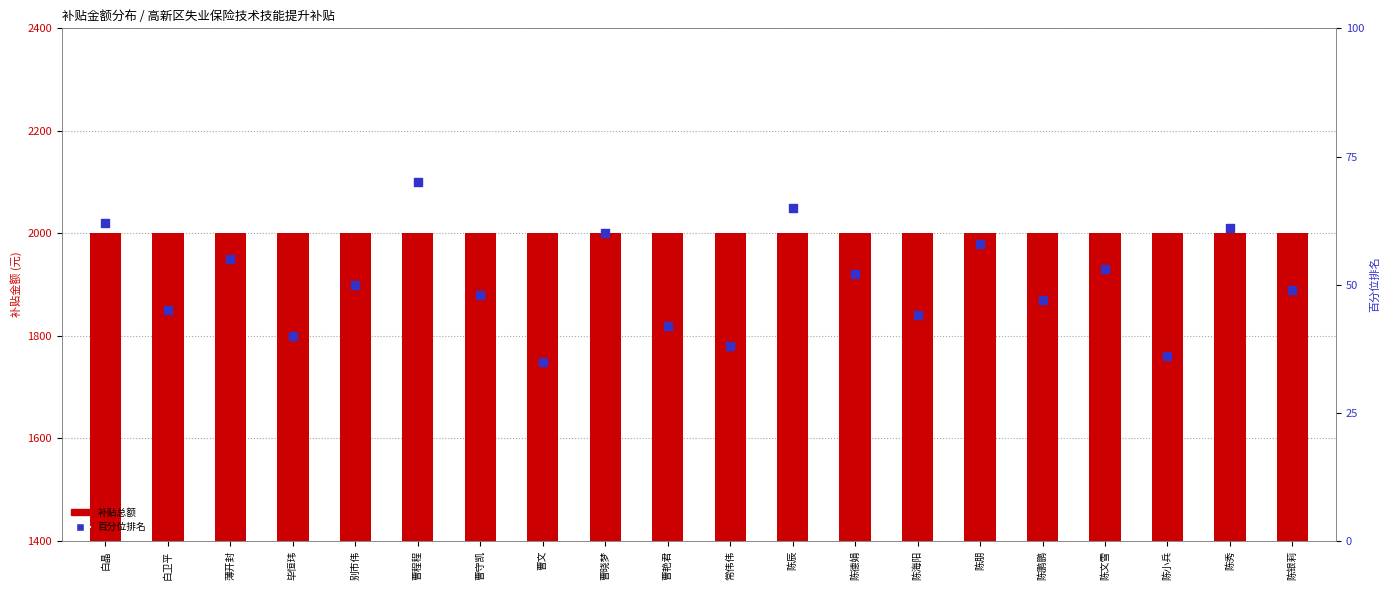

What are all the series names shown in the legend?

补贴总额, 百分位排名